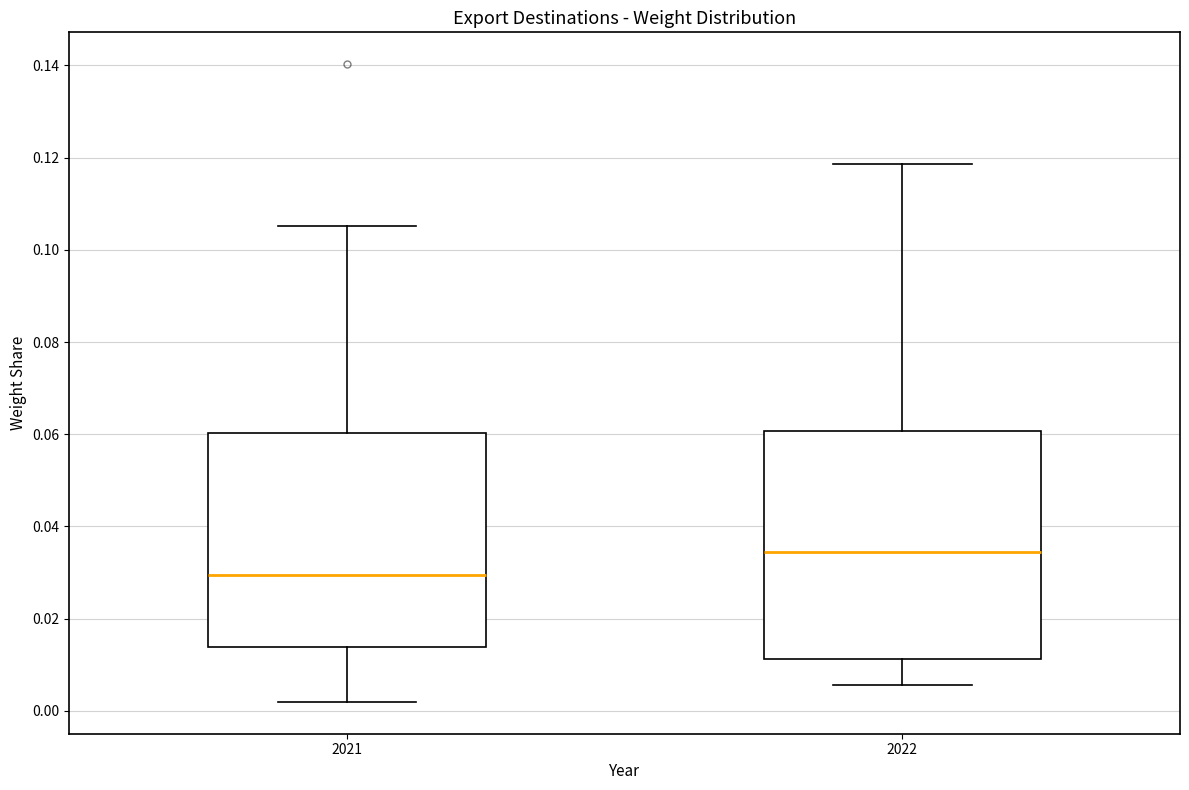

Which box has the highest median line?

2022